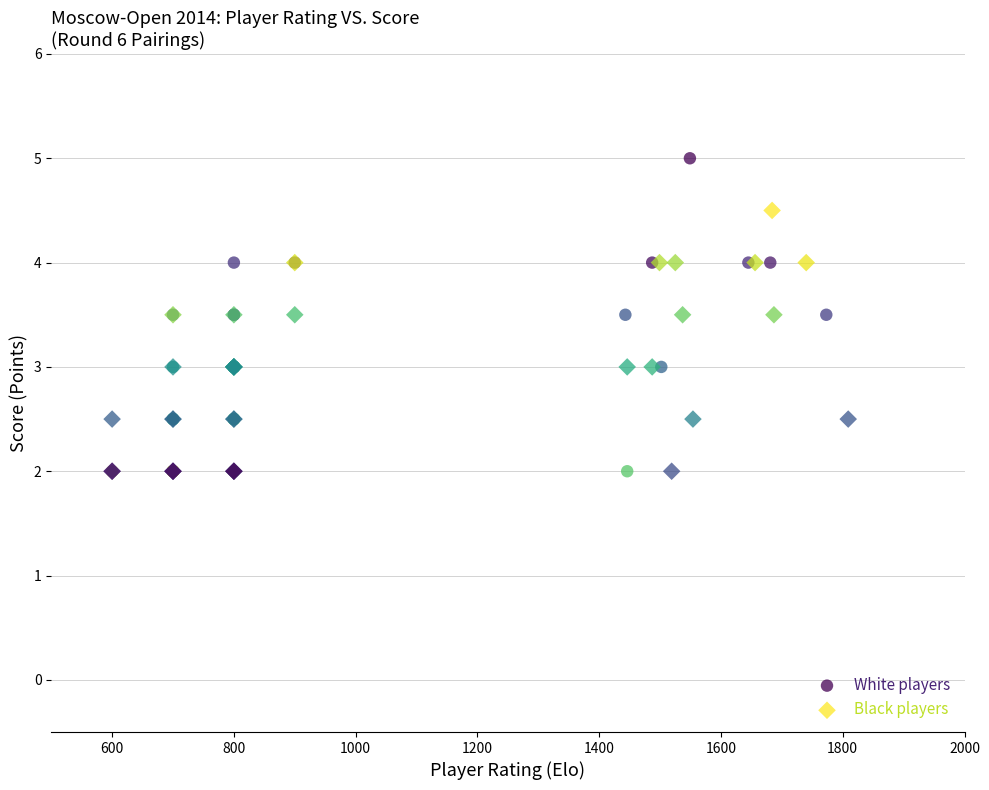

Which series has the widest spread of Y values?

White players